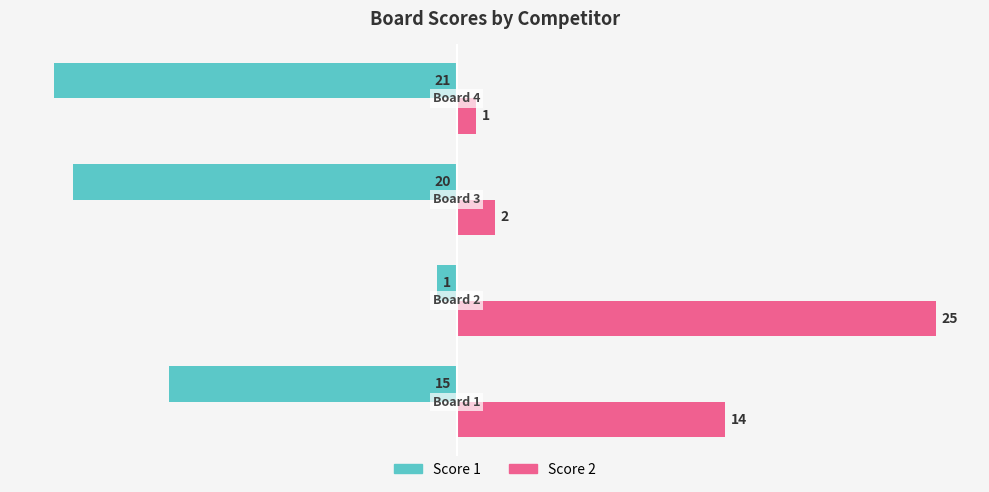

Which series has the widest spread of values?

Score 2